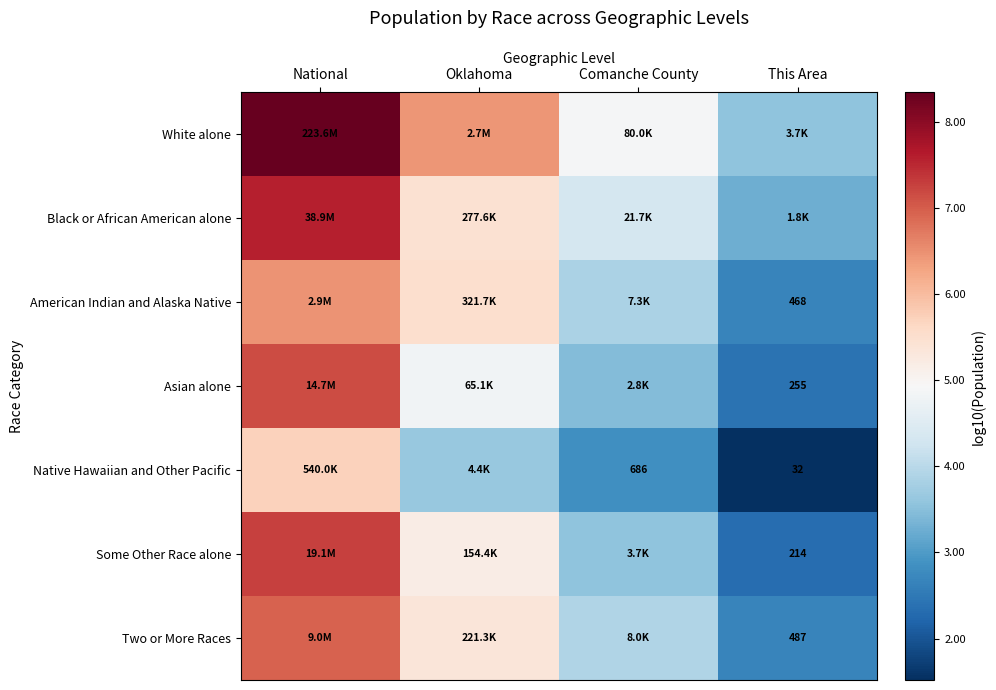

How many data points in White alone are above 6?

2